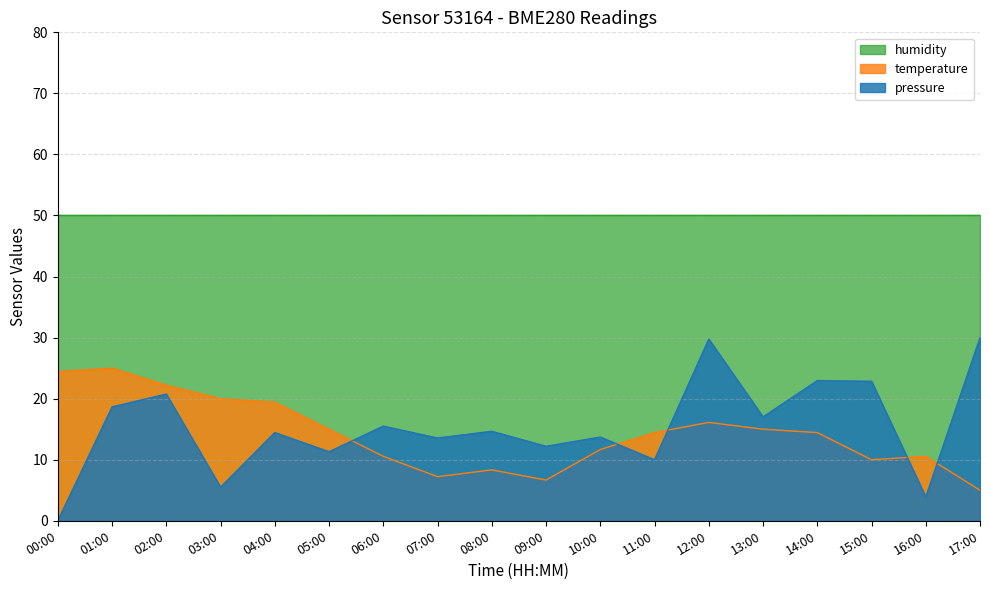

How many distinct data groups are displayed?

3